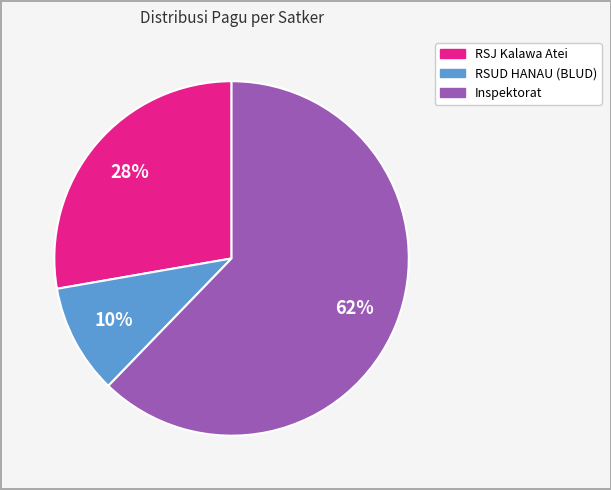

Which category accounts for the majority?

Inspektorat